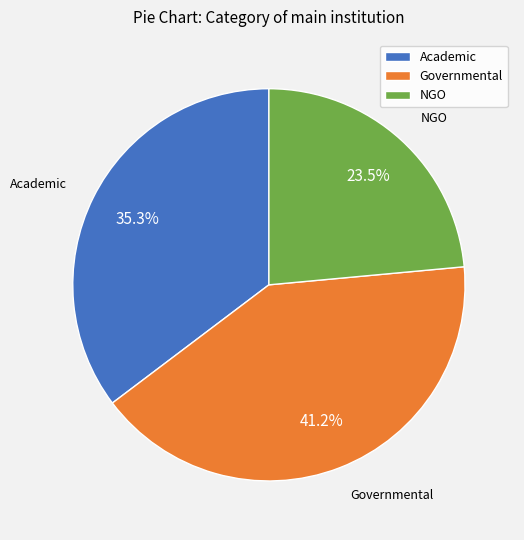

How many slices are in this pie chart?

3